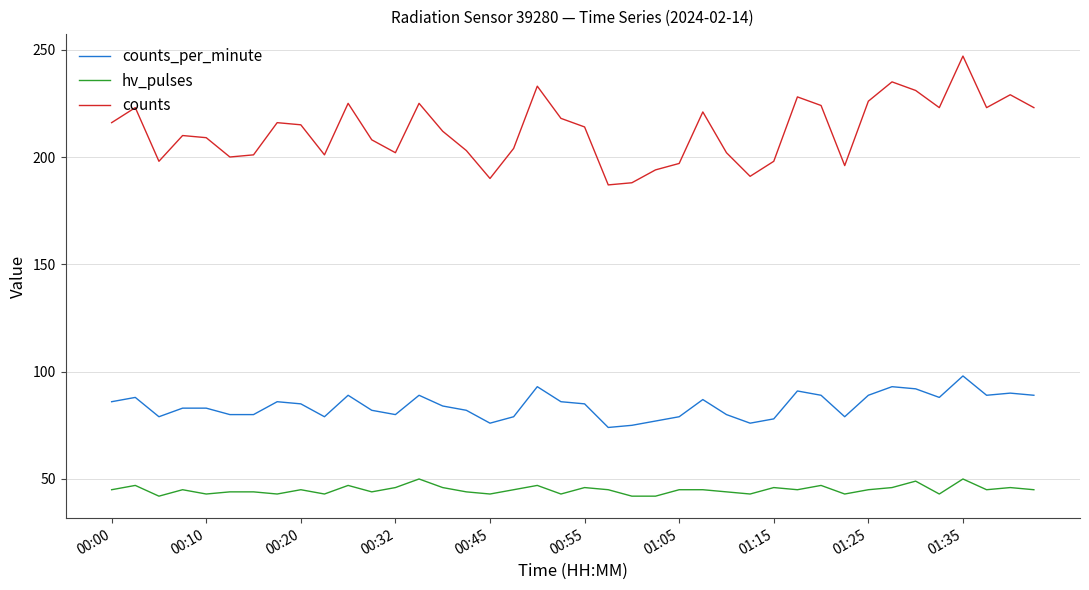

Does the chart have visible grid lines?

Yes